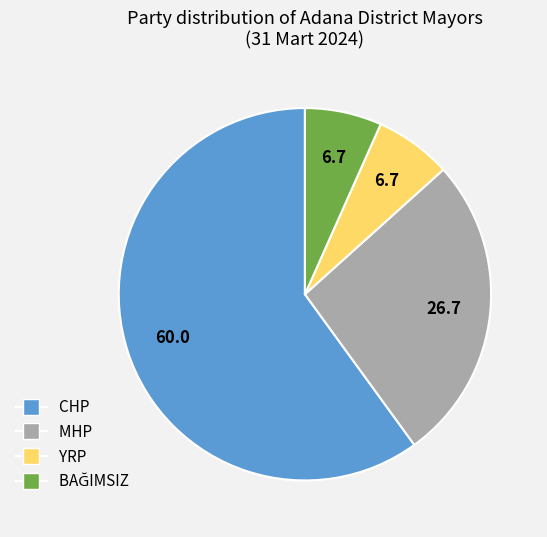

Which has a higher value, MHP or YRP?

MHP